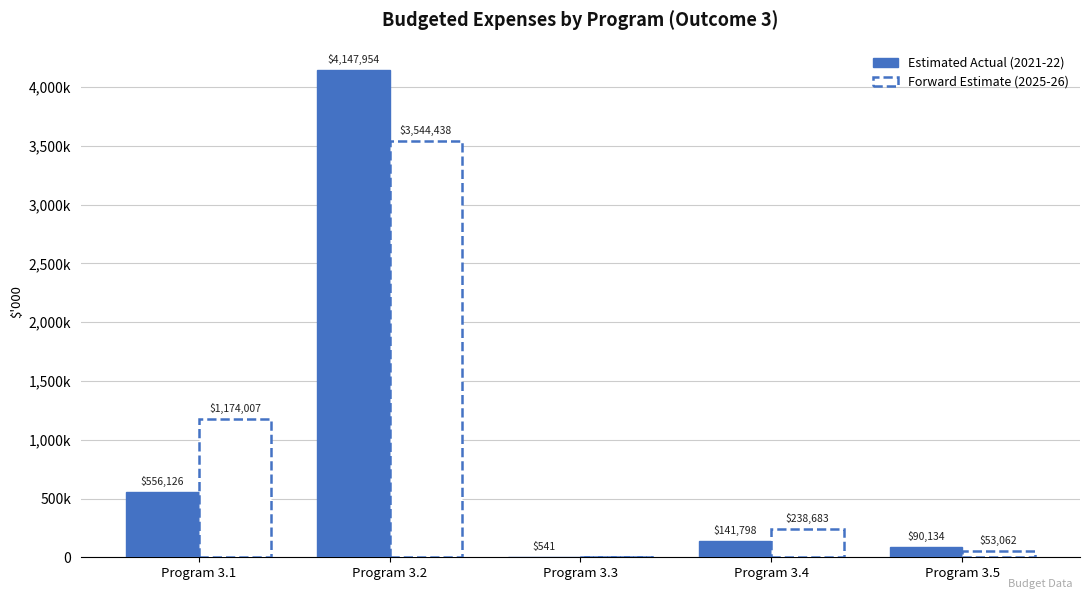

Between Program 3.2 and Program 3.4, which series saw the biggest shift?

Estimated Actual (2021-22)